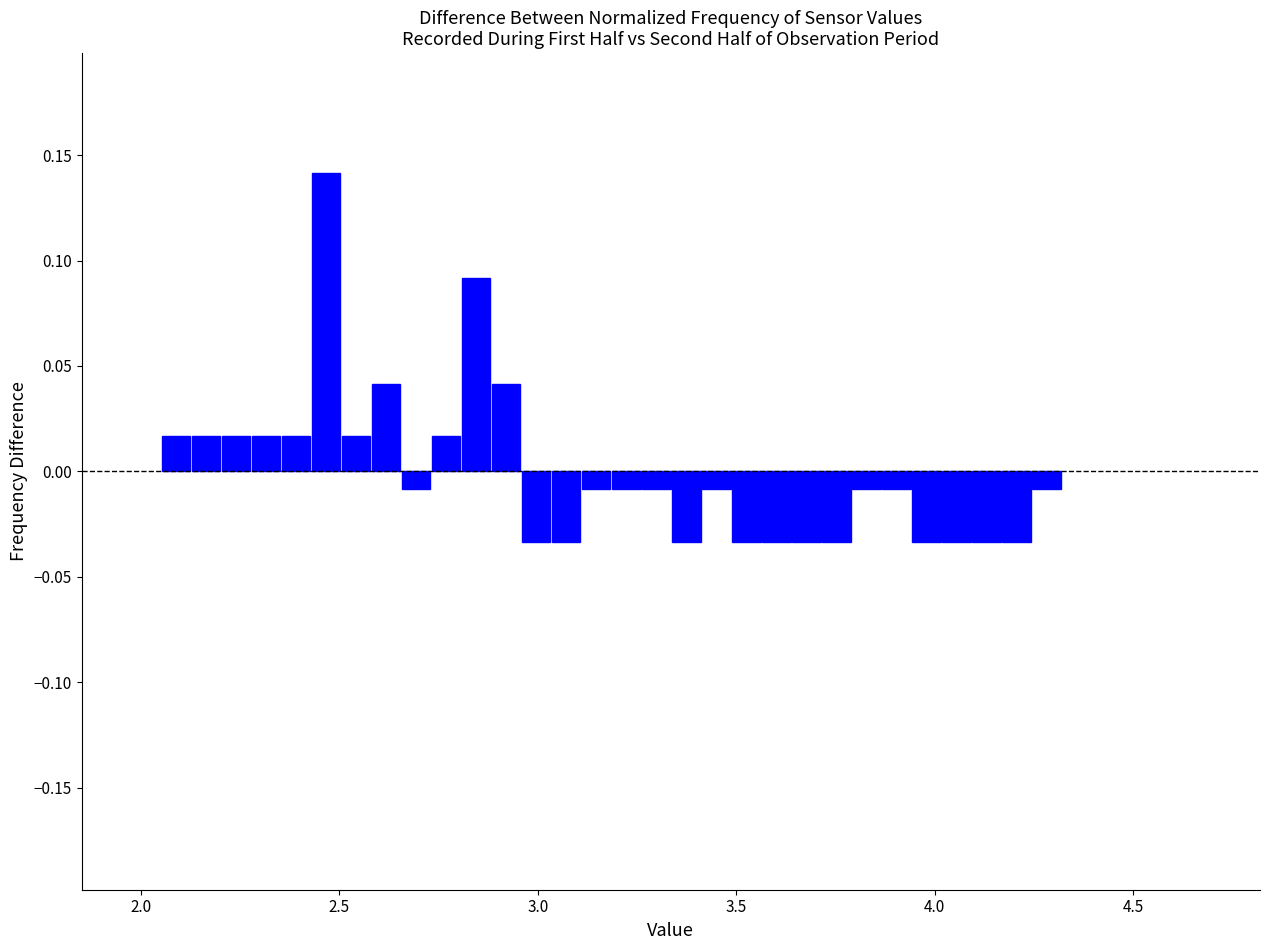

Read against the x-axis, roughly where is the centre of the tallest bar?

2.45